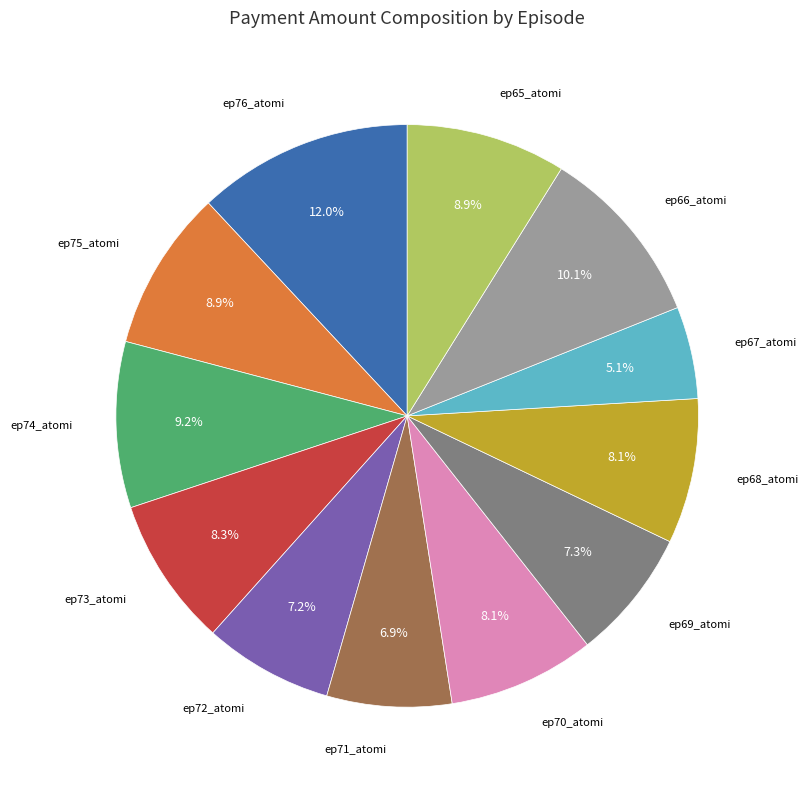

Is there a majority slice in this chart?

No